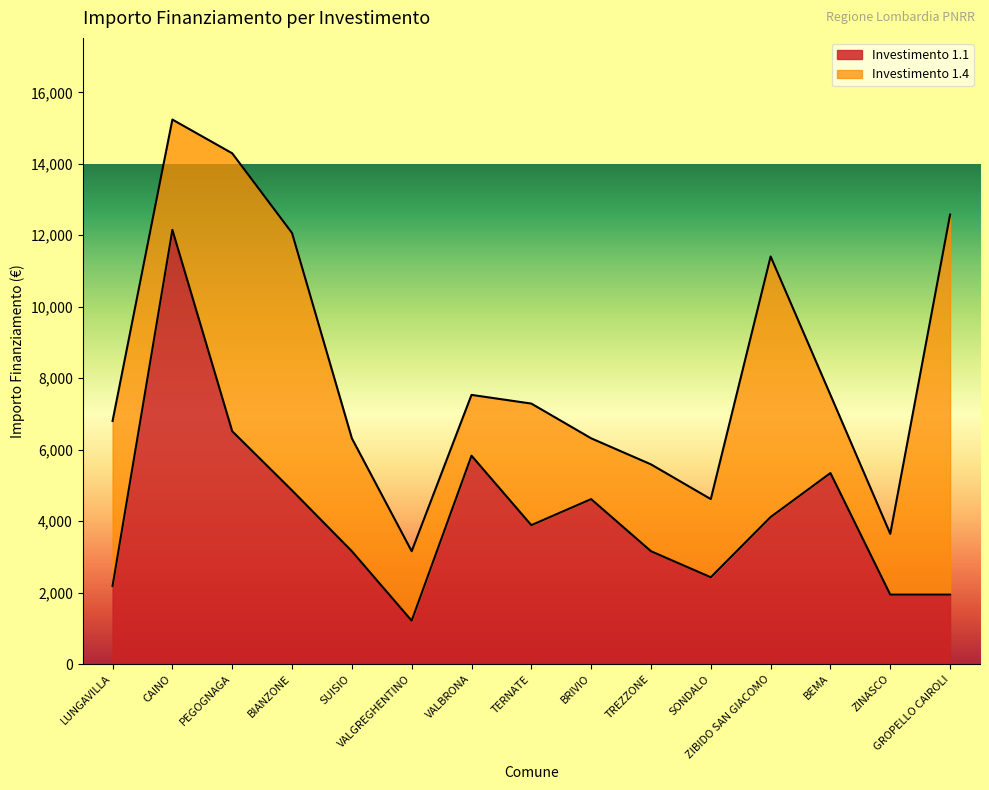

Reading left to right, extract all data points from this chart.

LUNGAVILLA=2187	CAINO=12150	PEGOGNAGA=6517	BIANZONE=4860	SUISIO=3159	VALGREGHENTINO=1215	VALBRONA=5832	TERNATE=3888	BRIVIO=4617	TREZZONE=3159	SONDALO=2430	ZIBIDO SAN GIACOMO=4116	BEMA=5346	ZINASCO=1944	GROPELLO CAIROLI=1944